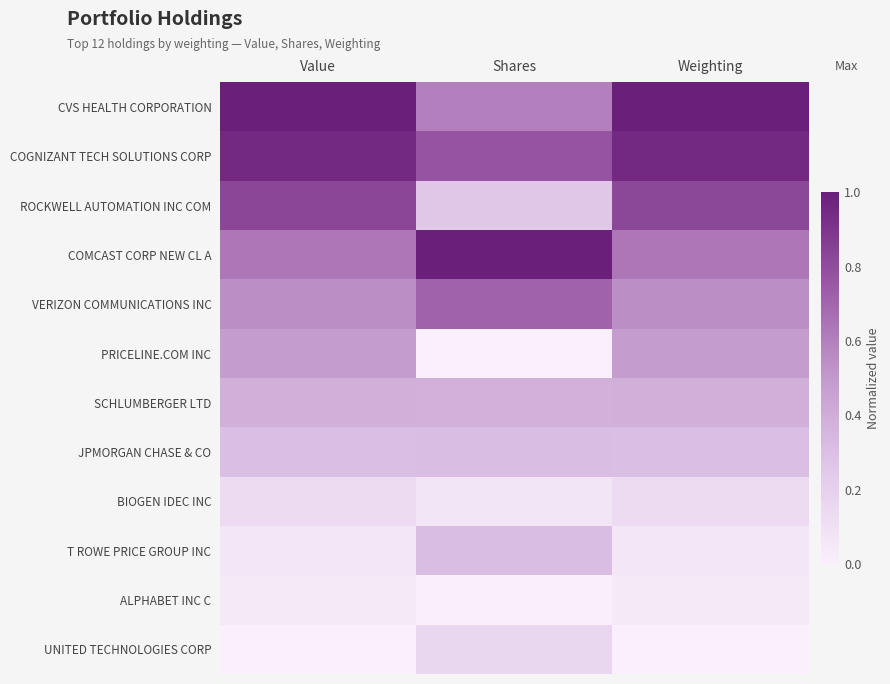

Between Value and Weighting, which is larger?

Value